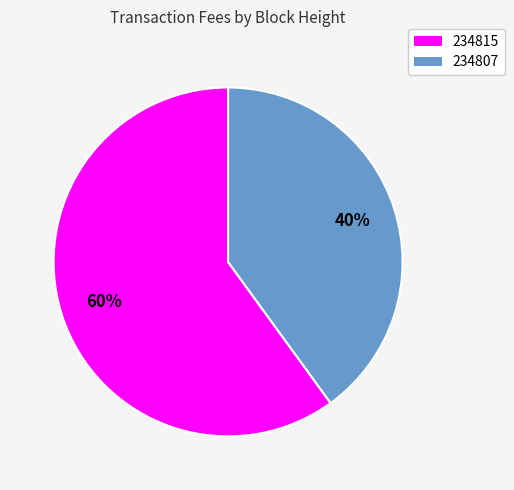

Which category has the biggest portion of the pie?

234815